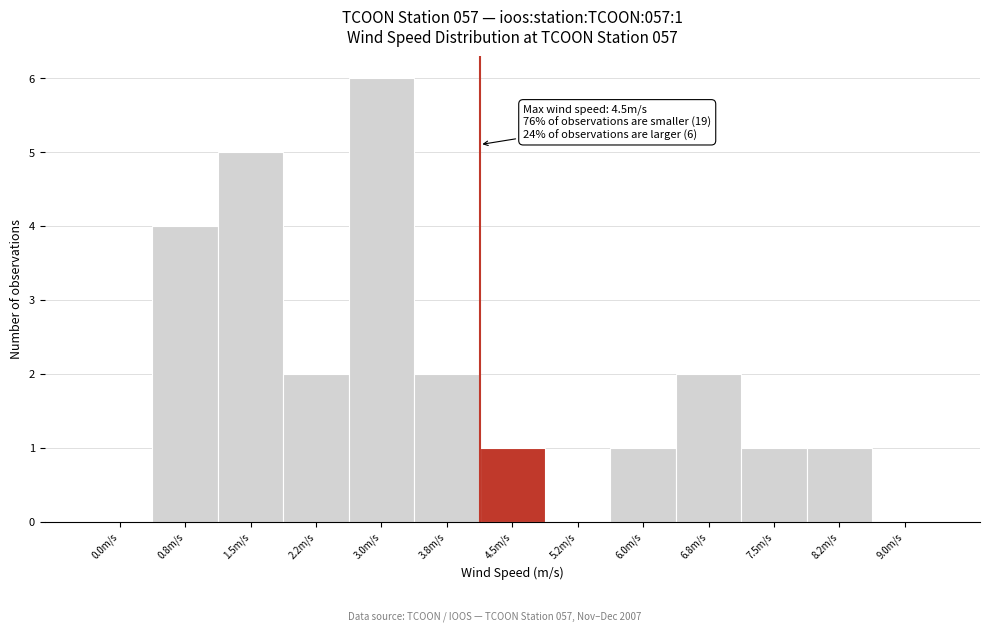

Reading left to right, what are all the values shown in this chart?

0.0m/s=0	0.8m/s=4	1.5m/s=5	2.2m/s=2	3.0m/s=6	3.8m/s=2	4.5m/s=1	5.2m/s=0	6.0m/s=1	6.8m/s=2	7.5m/s=1	8.2m/s=1	9.0m/s=0